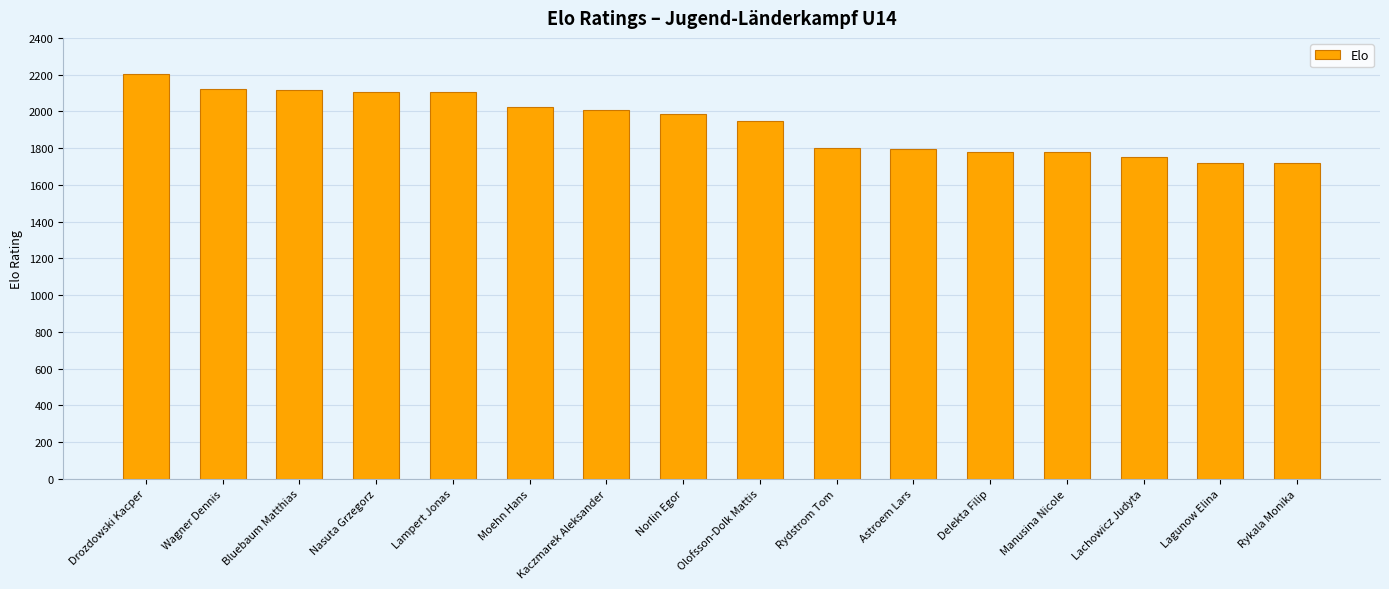

What is the average value?

1935